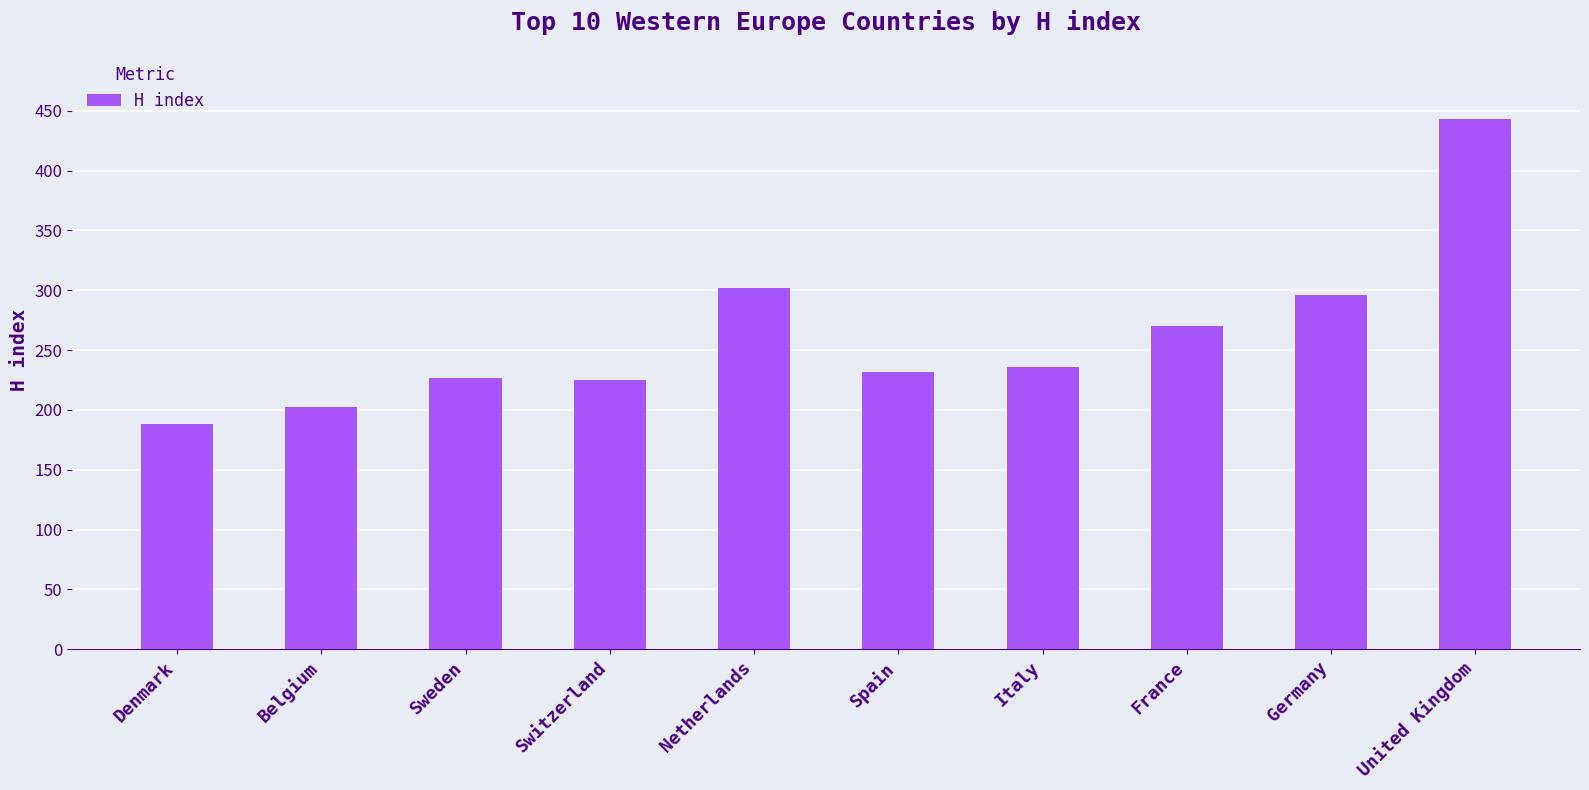

How many distinct data groups are displayed?

1